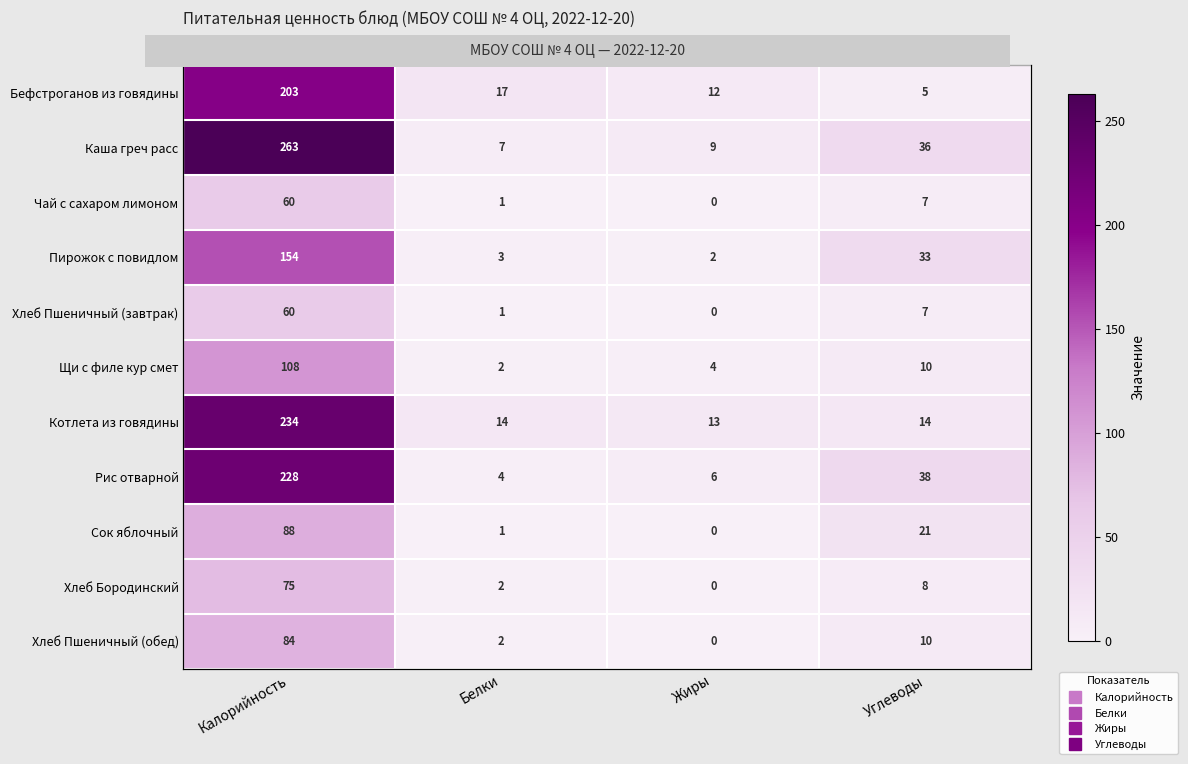

What is the difference between the highest and lowest values at Жиры?

13